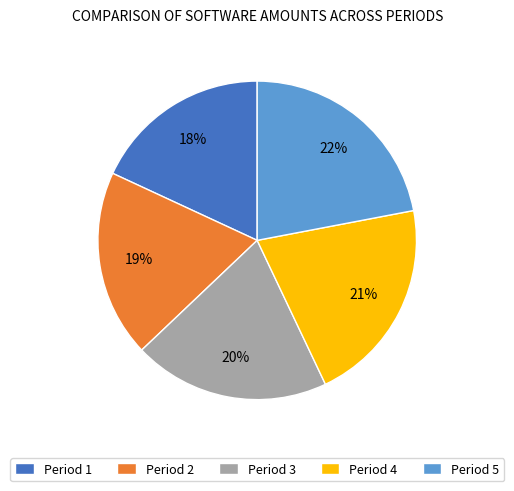

To the nearest percent, what is the combined percentage of Period 4 and Period 5?

43%